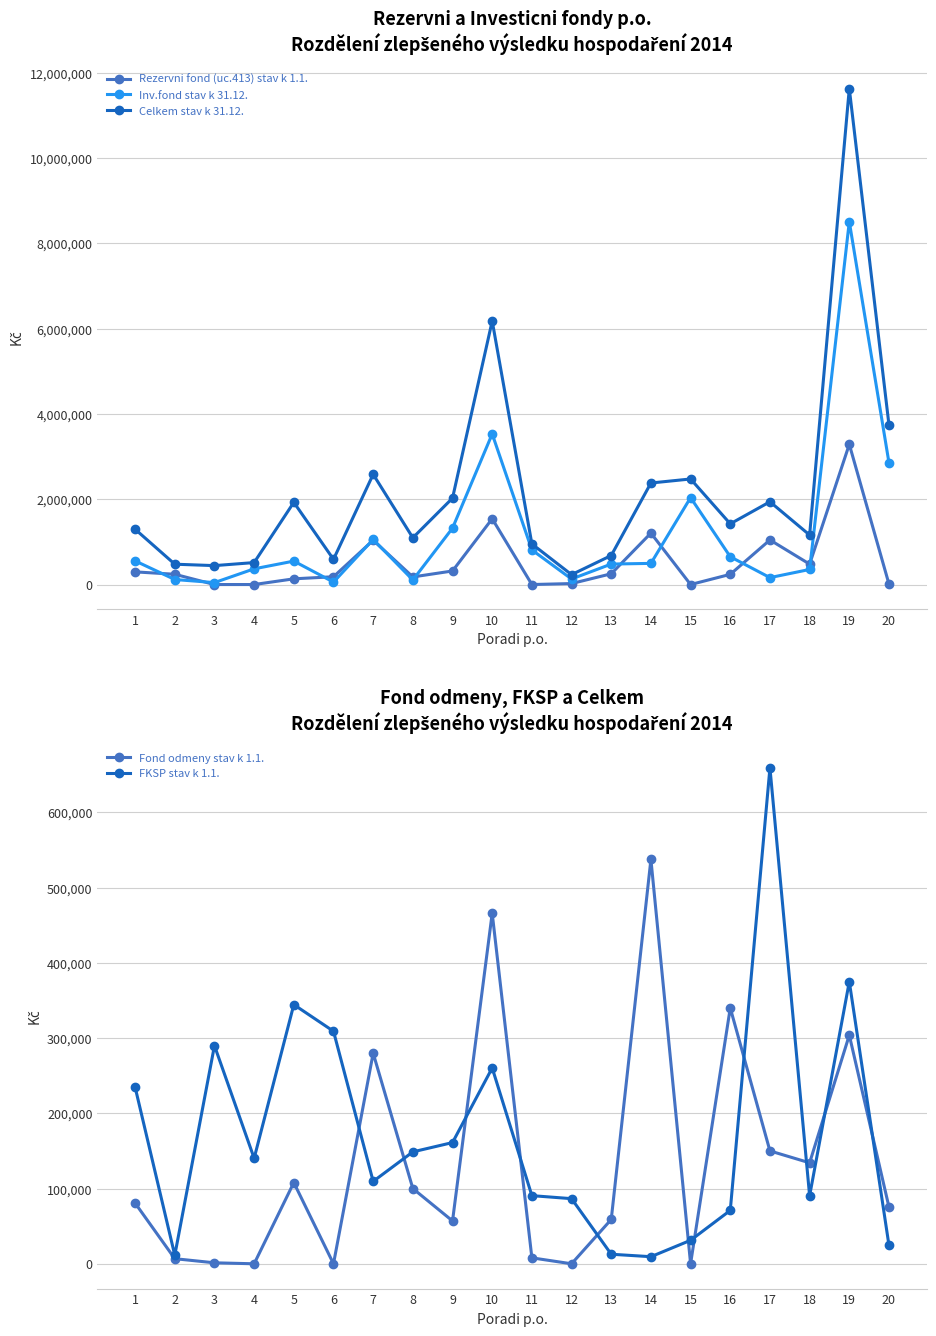

Between which two adjacent categories do Inv.fond stav k 31.12. and Fond odmeny stav k 1.1. first intersect?

13 and 14